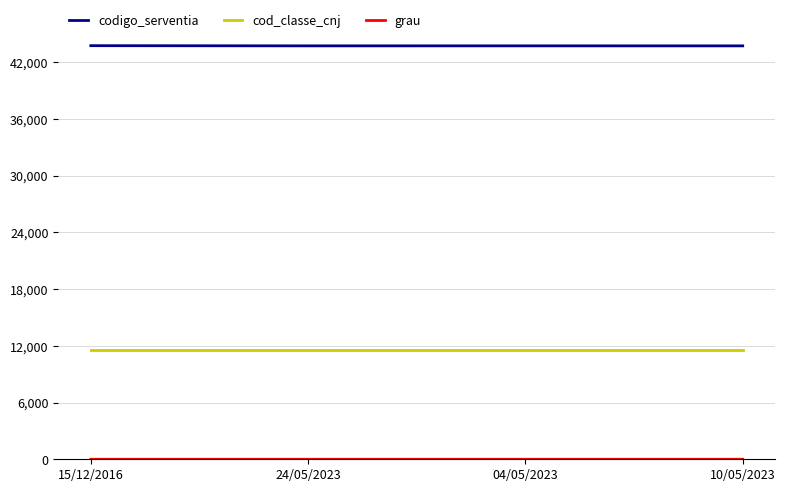

What is the greatest value displayed?

43743